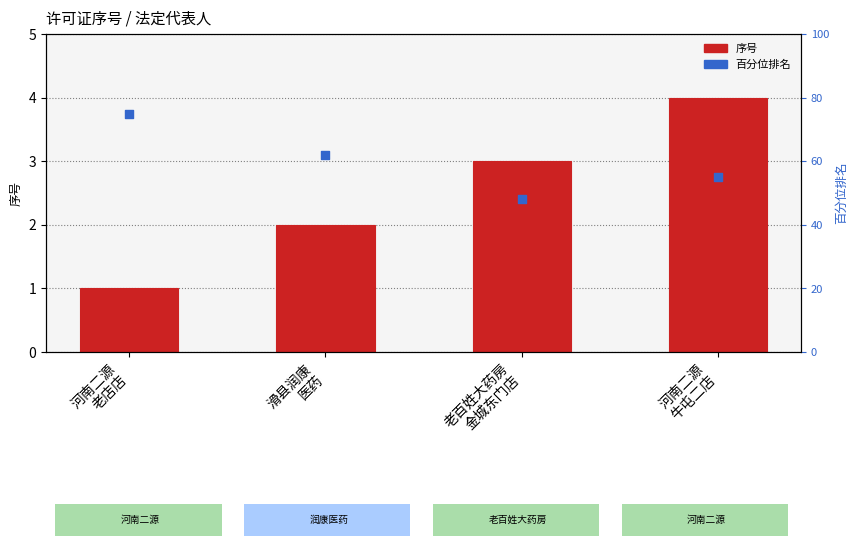

What is the total value across all series at 河南二源
老店店?

76